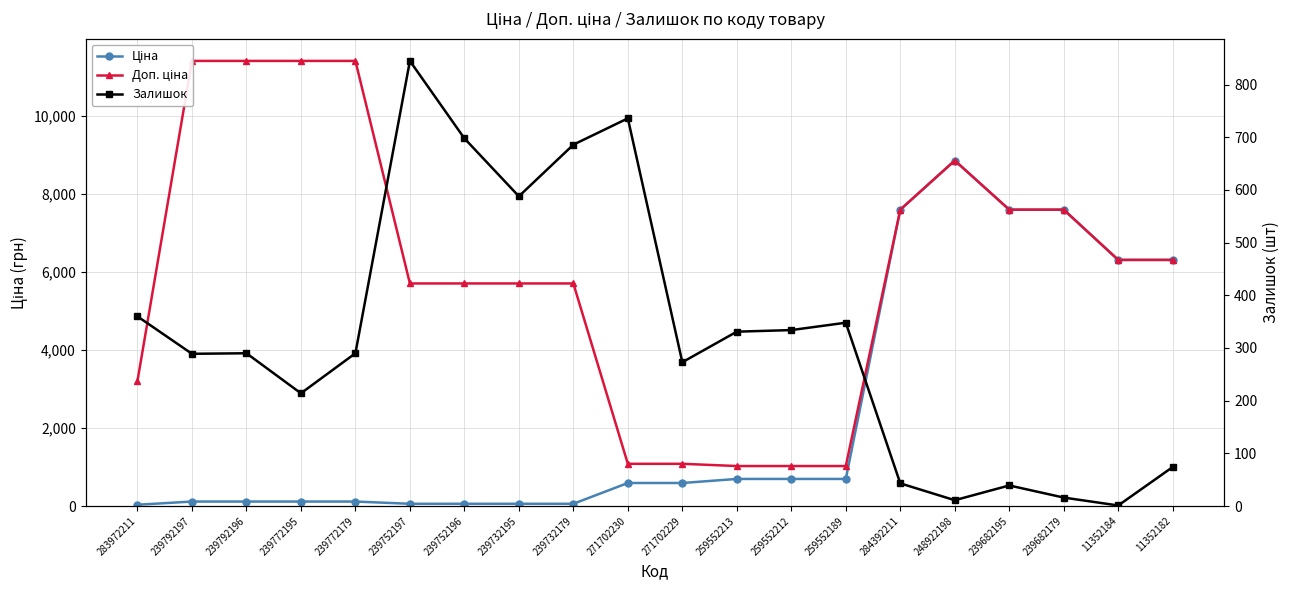

At which category does Доп. ціна reach its first local peak?

248922198